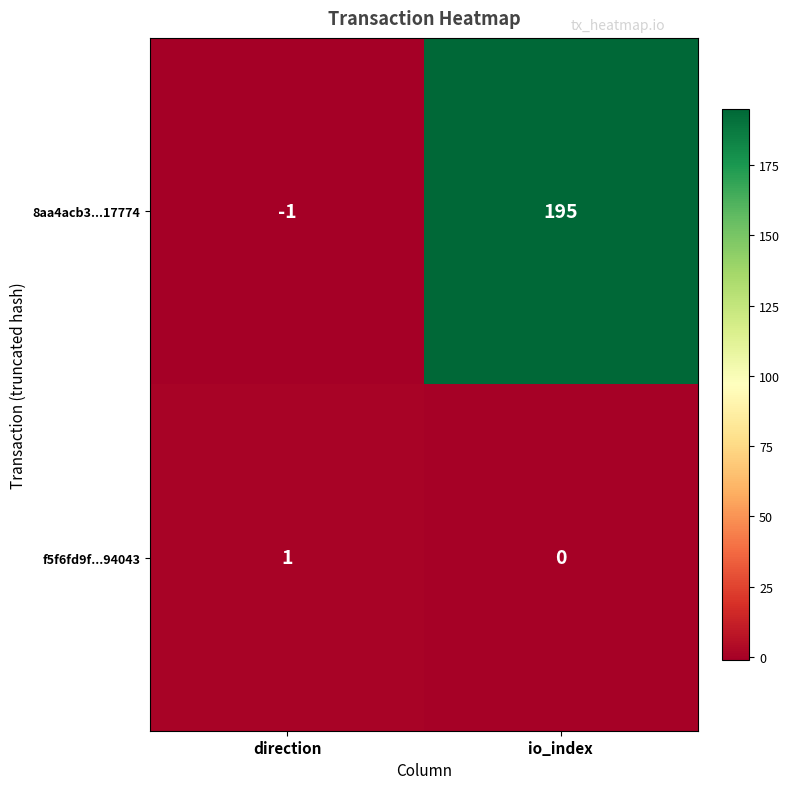

At direction, list the series in order from largest to smallest.

f5f6fd9f...94043, 8aa4acb3...17774